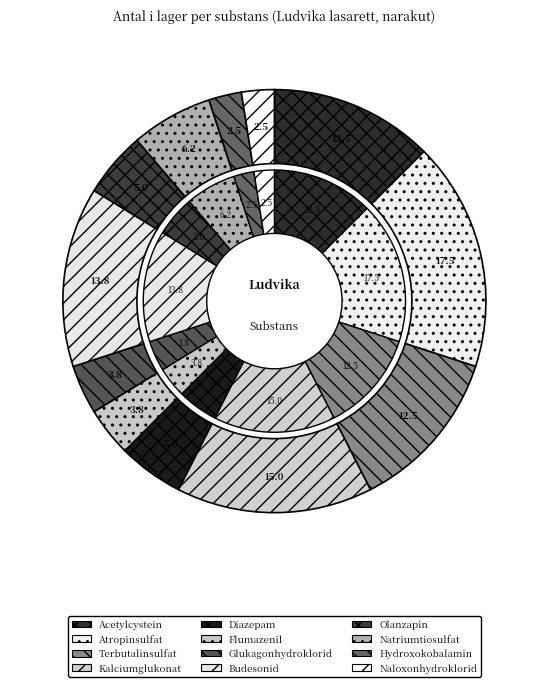

Rank the categories by value from lowest to highest.

Hydroxokobalamin, Naloxonhydroklorid, Flumazenil, Glukagonhydroklorid, Diazepam, Olanzapin, Natriumtiosulfat, Acetylcystein, Terbutalinsulfat, Budesonid, Kalciumglukonat, Atropinsulfat